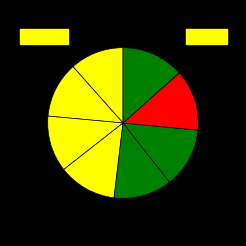

How many segments does this pie chart have?

8